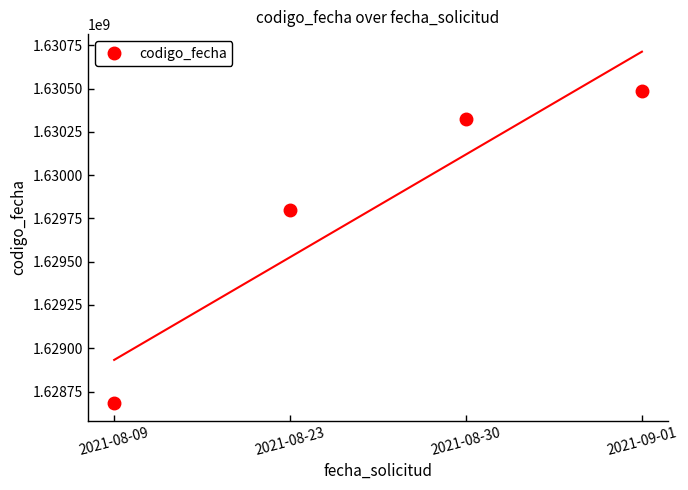

Where is the data nearest to the value 1629585491?

2021-08-23